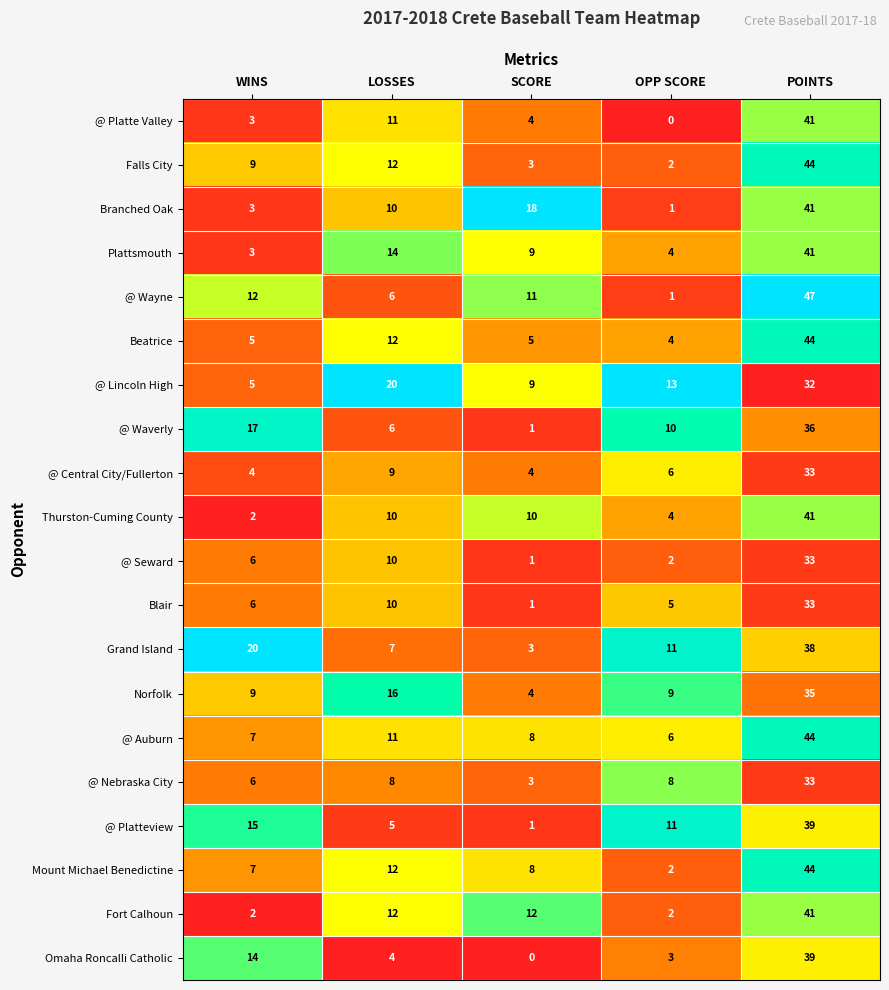

At which label does @ Platteview reach its minimum?

SCORE